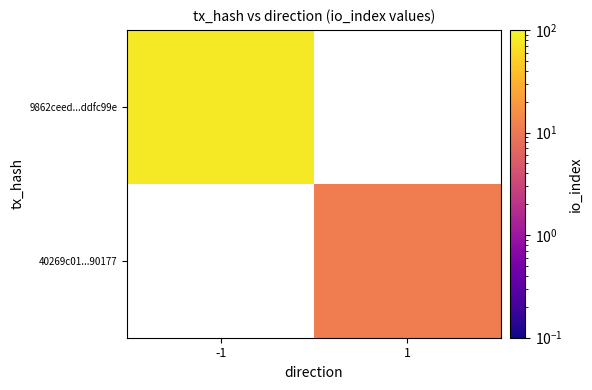

Count the number of categories in the chart.

2